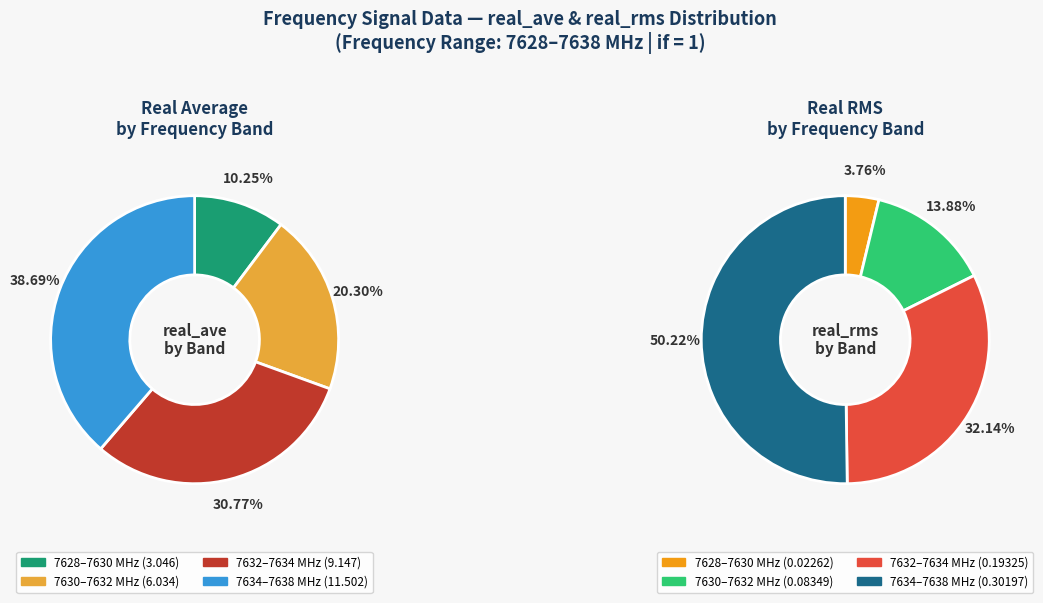

To the nearest percent, what is the difference between the 32 and 34 slice percentages?

1%